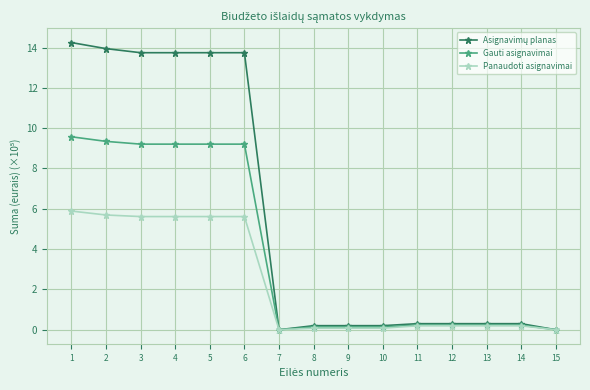

True or false: Gauti asignavimai has a value of 9.2 at 4.

True